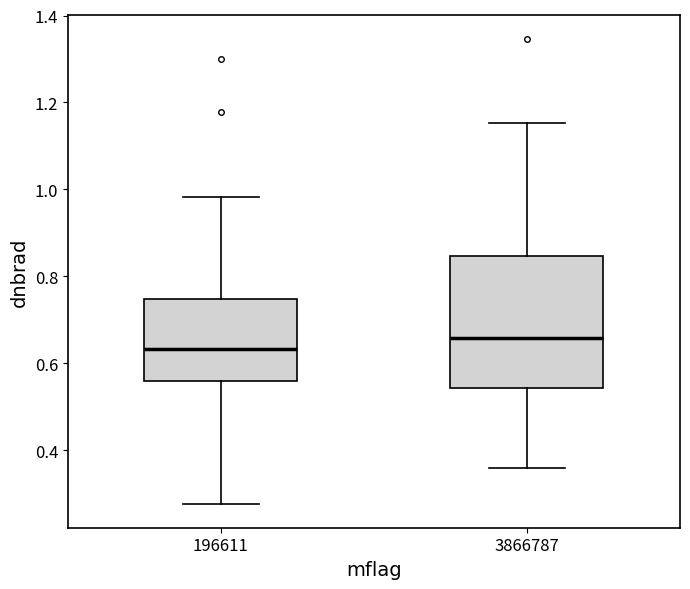

Reading left to right, transcribe this box plot: for each box, give where its median line is, the range the box spans, and where its two whiskers end, as read against the y-axis. The values are not printed on the chart, so give them approximately, as read against the axis.

196611: median 0.64, box 0.56 to 0.74, whiskers 0.28 to 0.98
3866787: median 0.66, box 0.54 to 0.84, whiskers 0.36 to 1.16